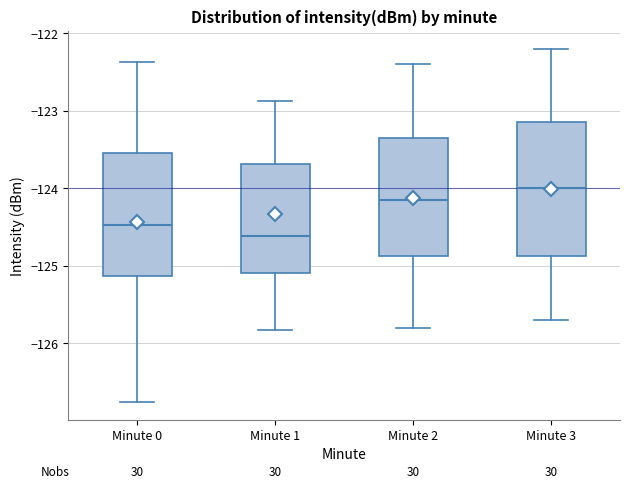

Reading left to right, read every box against the y-axis: the position of its median line, the range the box covers, and the ends of its whiskers. The values are not printed on the chart, so give them approximately, as read against the axis.

Minute 0: median -124.5, box -125.1 to -123.6, whiskers -126.8 to -122.4
Minute 1: median -124.6, box -125.1 to -123.7, whiskers -125.8 to -122.9
Minute 2: median -124.1, box -124.9 to -123.3, whiskers -125.8 to -122.4
Minute 3: median -124.0, box -124.9 to -123.1, whiskers -125.7 to -122.2